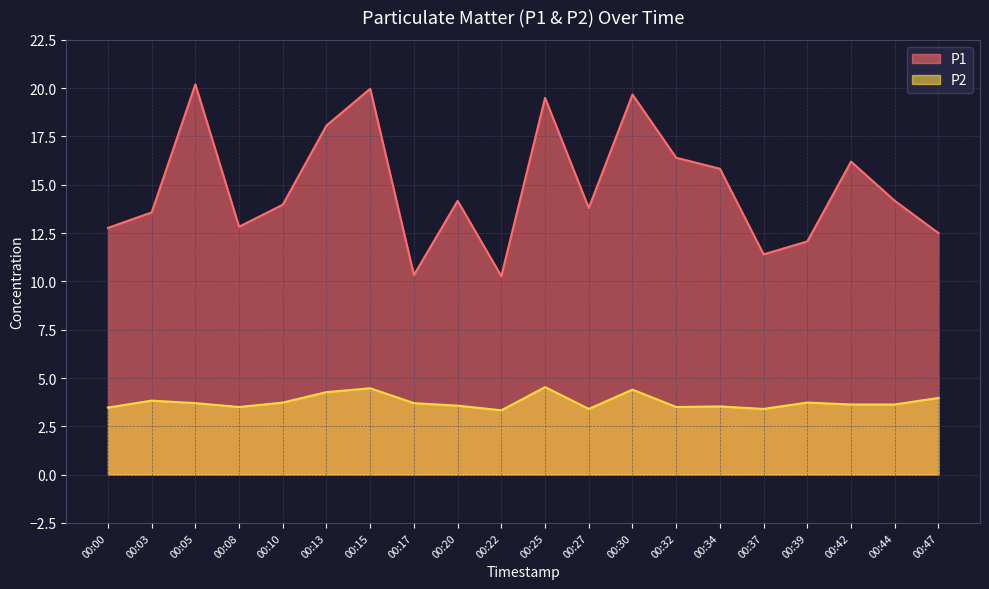

True or false: P2 has a value of 2.0 at 00:34.

False